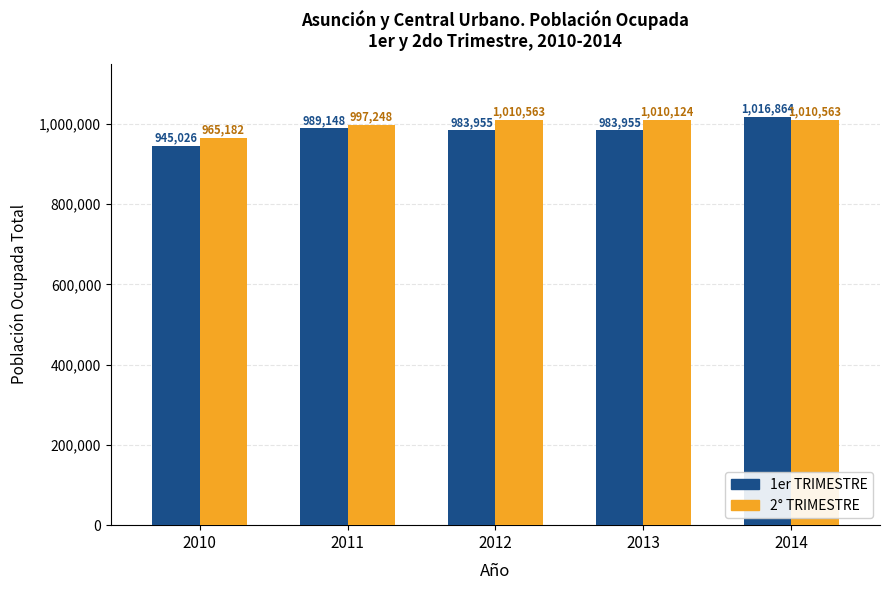

How many categories are shown in the chart?

5